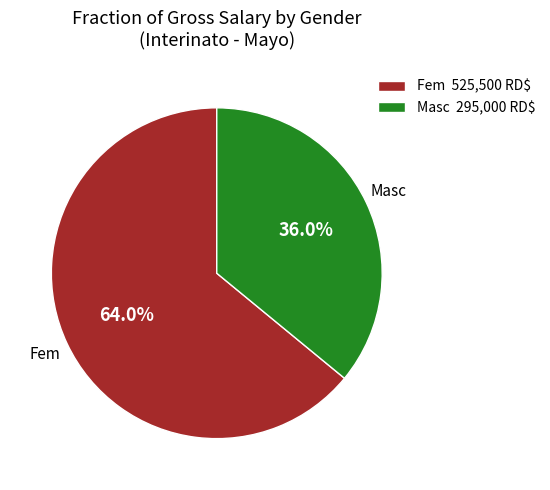

What percentage is NOT represented by Masc 295,000 RD$?

64.0%